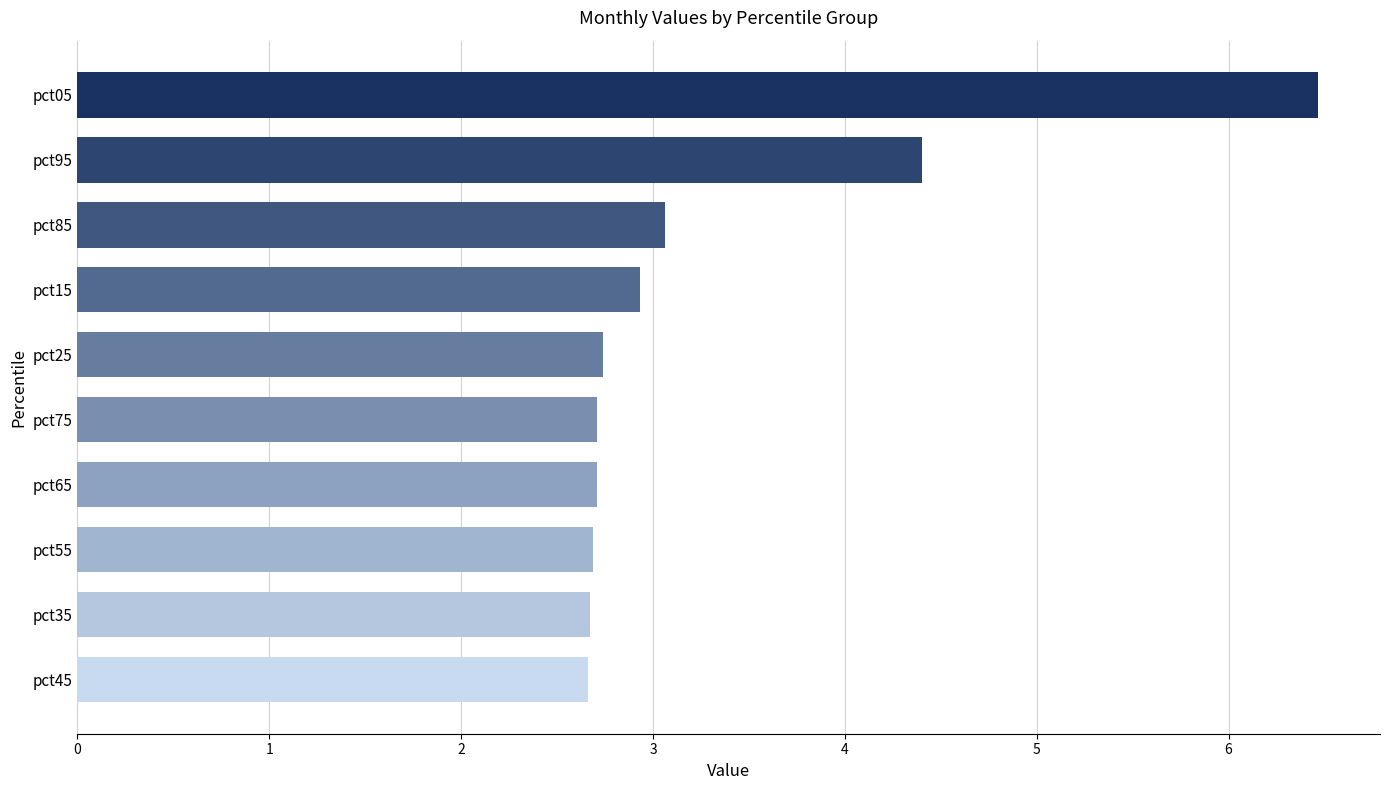

What is the value of the 1st bar from the top?

6.5